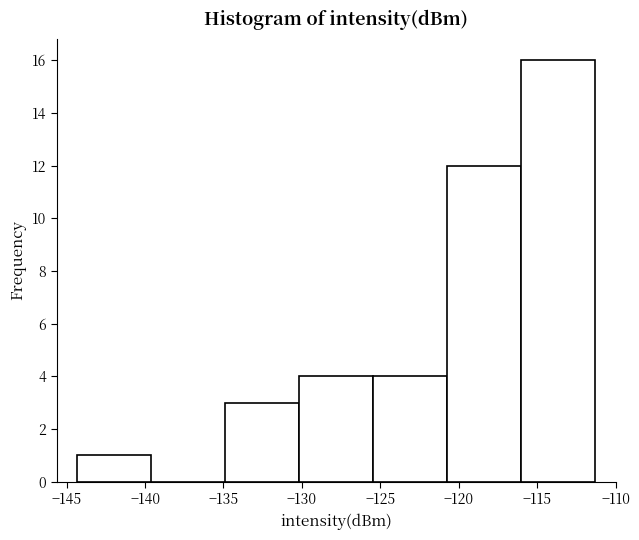

Reading left to right, transcribe this chart: for each bar, give the range it covers on the x-axis and its height. Neither the bar edges nor the heights are printed on the chart, so give them approximately, as read against the axes.

-144.5 to -139.5: 1
-139.5 to -135.0: 0
-135.0 to -130.0: 3
-130.0 to -125.5: 4
-125.5 to -120.5: 4
-120.5 to -116.0: 12
-116.0 to -111.5: 16